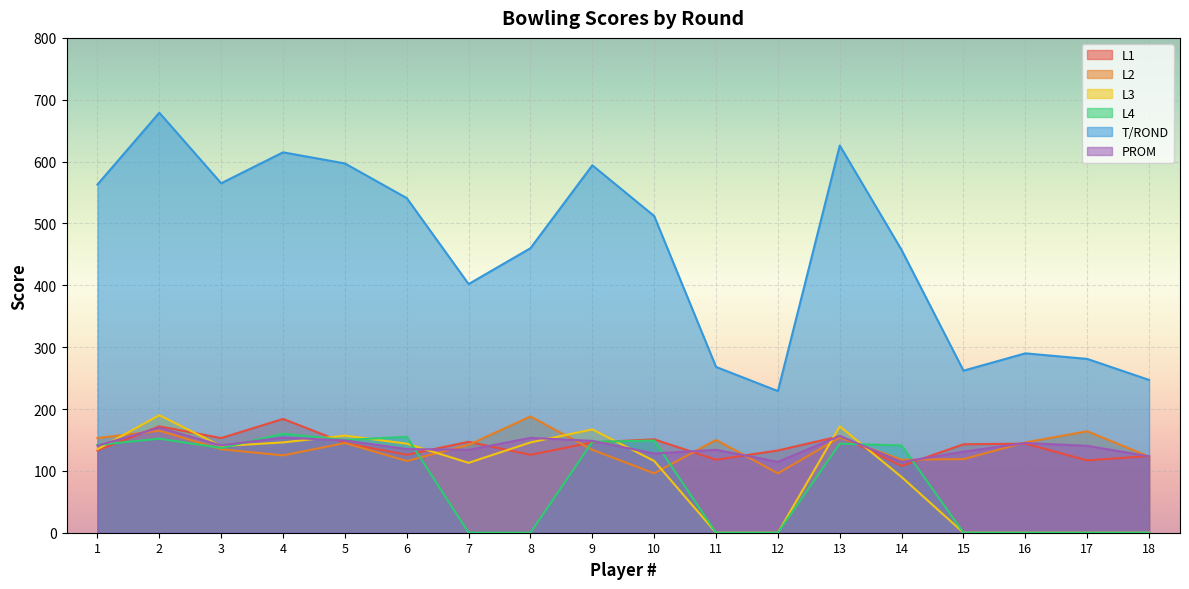

Where is the first local maximum for L1?

2